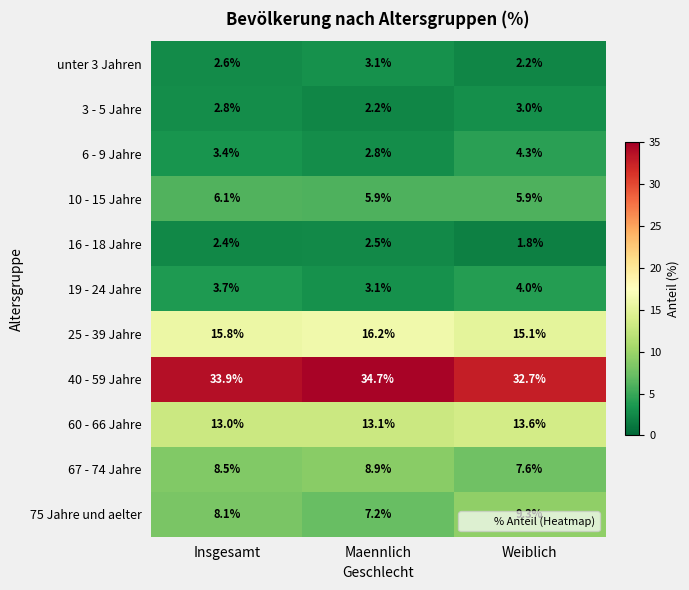

At Weiblich, list the series in order from smallest to largest.

16 - 18 Jahre, unter 3 Jahren, 3 - 5 Jahre, 19 - 24 Jahre, 6 - 9 Jahre, 10 - 15 Jahre, 67 - 74 Jahre, 75 Jahre und aelter, 60 - 66 Jahre, 25 - 39 Jahre, 40 - 59 Jahre